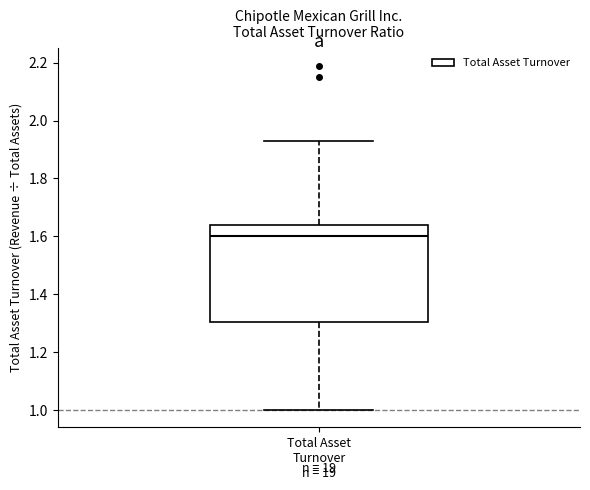

Where is the lower edge of the box for Total Asset Turnover n = 19 on the y-axis? The values are not printed on the chart, so give them approximately, as read against the axis.

1.30